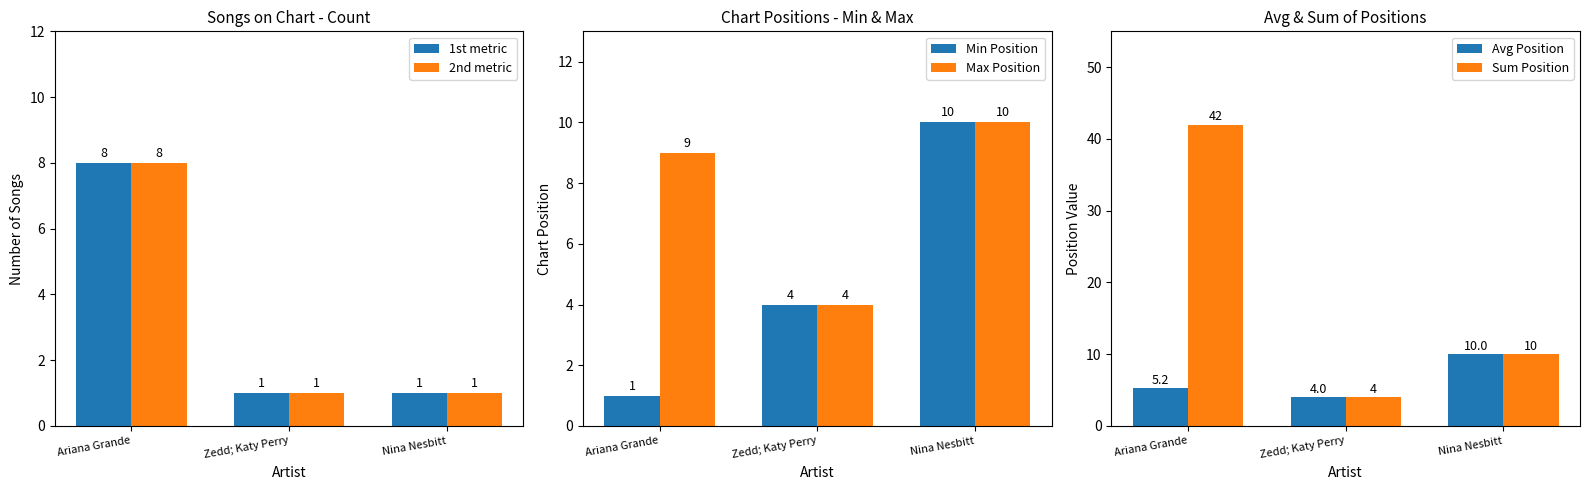

What is the label of the 2nd bar from the left?

Zedd; Katy Perry